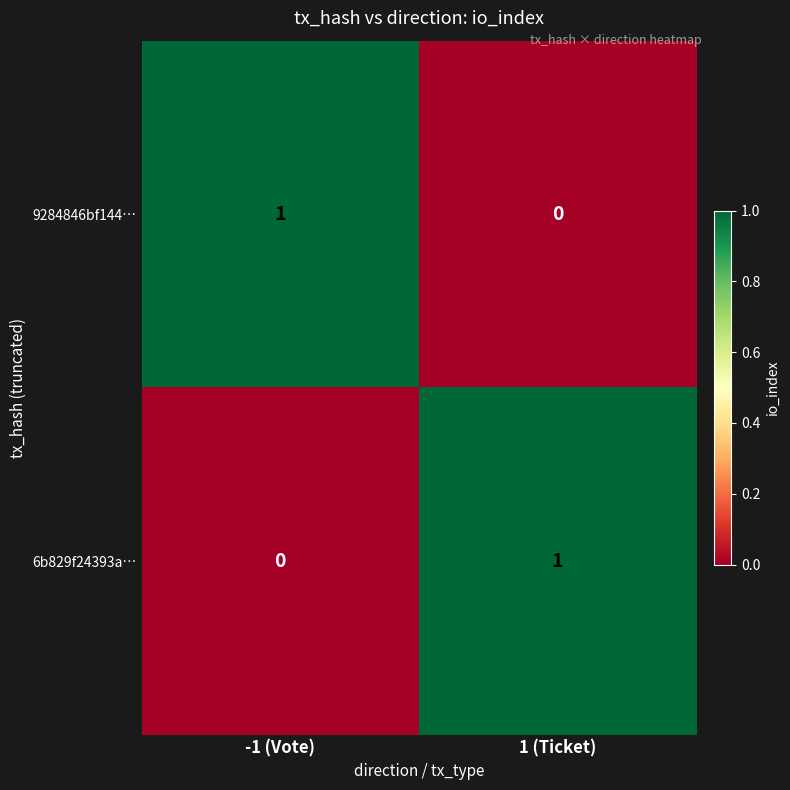

How many distinct data groups are displayed?

2